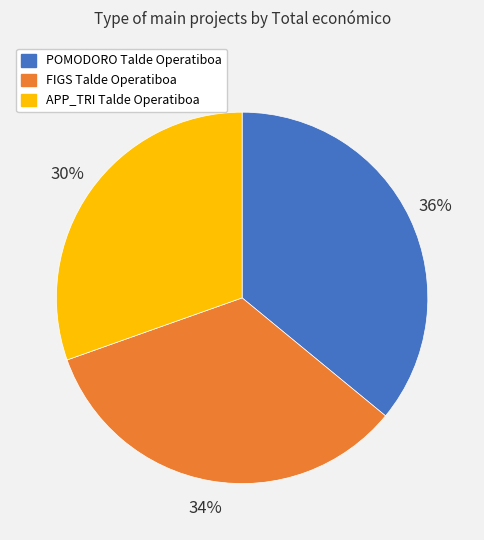

How many slices are in this pie chart?

3